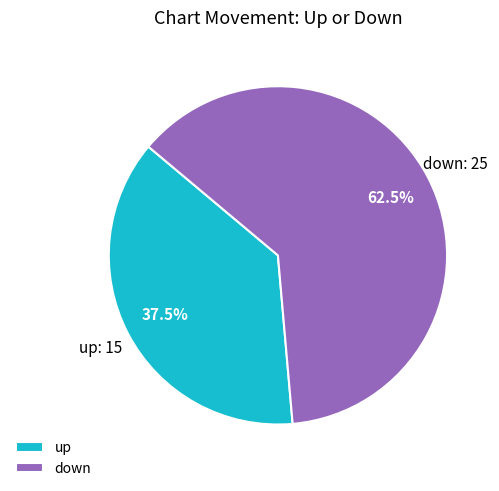

Rank the categories by value from lowest to highest.

up, down